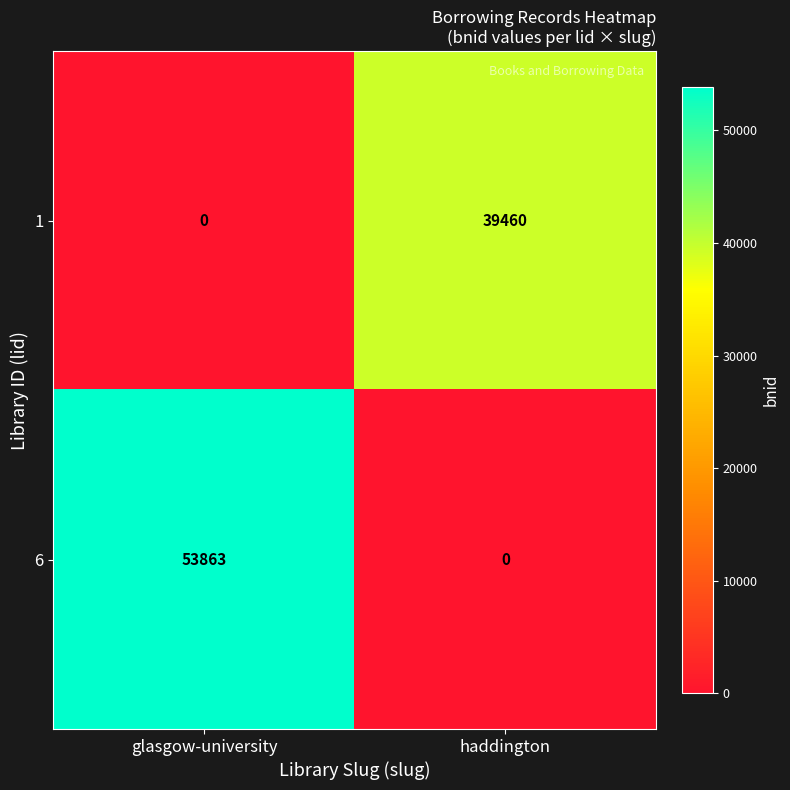

Which series changed the most between glasgow-university and haddington?

6